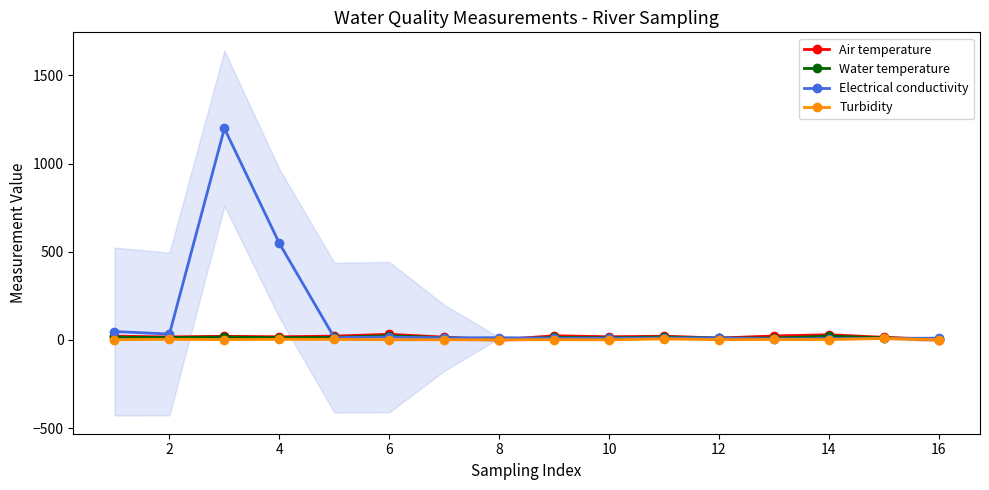

Which series has the widest spread of values?

Electrical conductivity